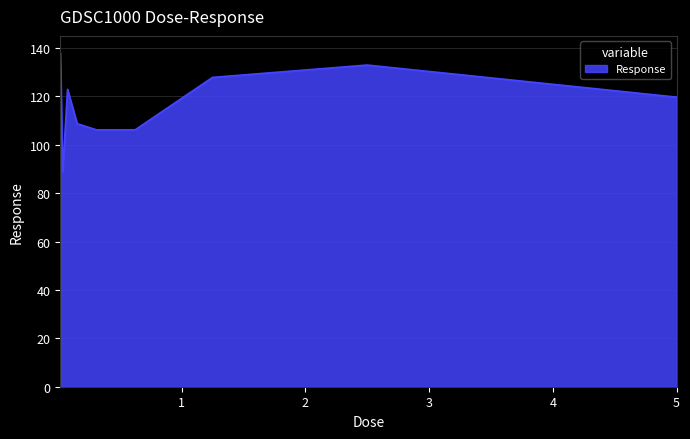

What is the greatest value displayed?

138.1